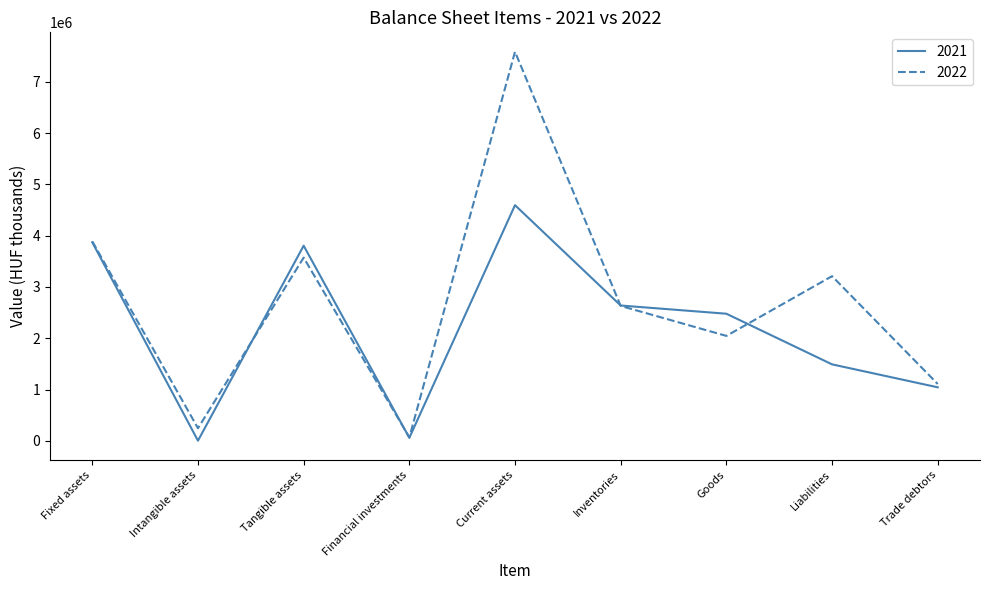

What is the difference between the 2021 values at Fixed assets and Current assets?

724581.0